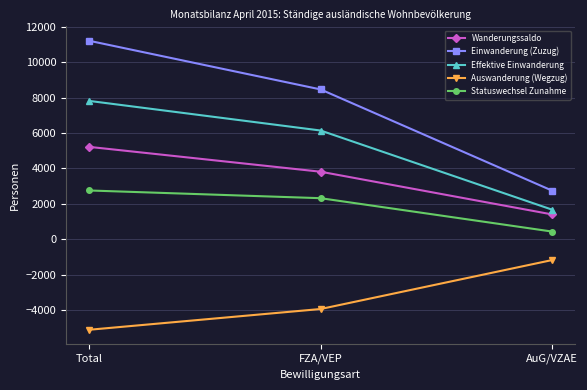

At which label is Statuswechsel Zunahme closest to 1596?

FZA/VEP